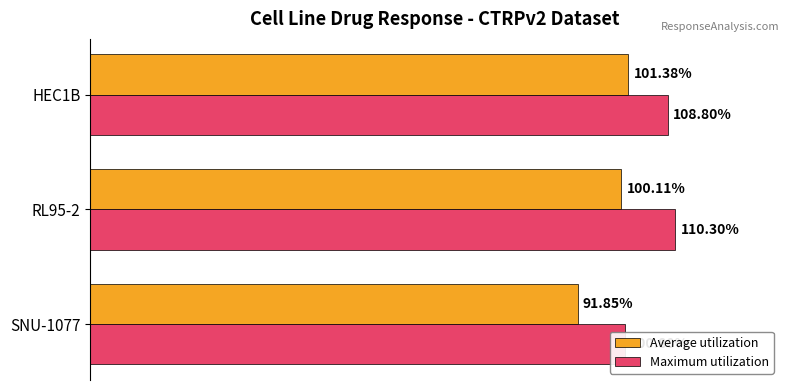

Between RL95-2 and HEC1B, which is larger?

HEC1B